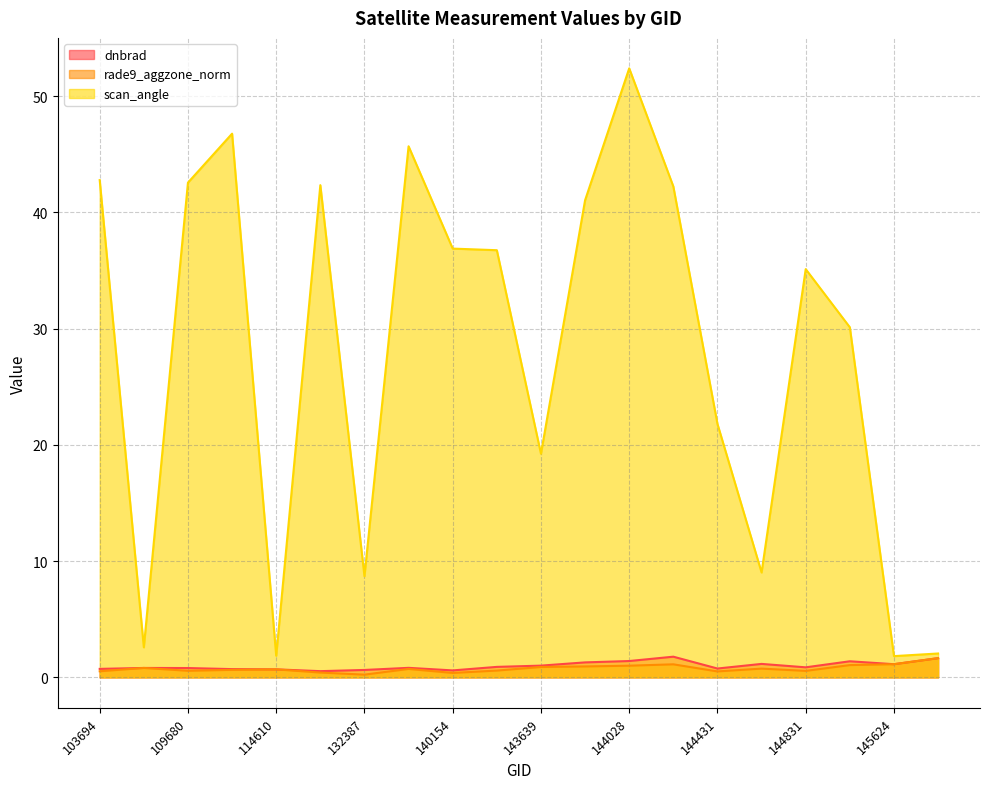

What is the average value of the rade9_aggzone_norm series?

0.8